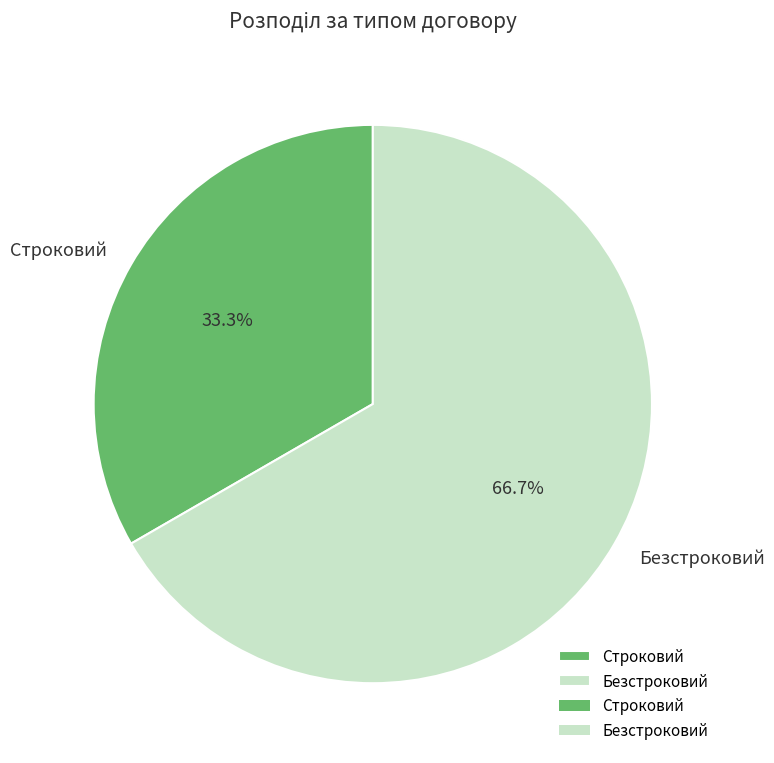

To the nearest percent, what is the combined percentage of Безстроковий and Строковий?

100%